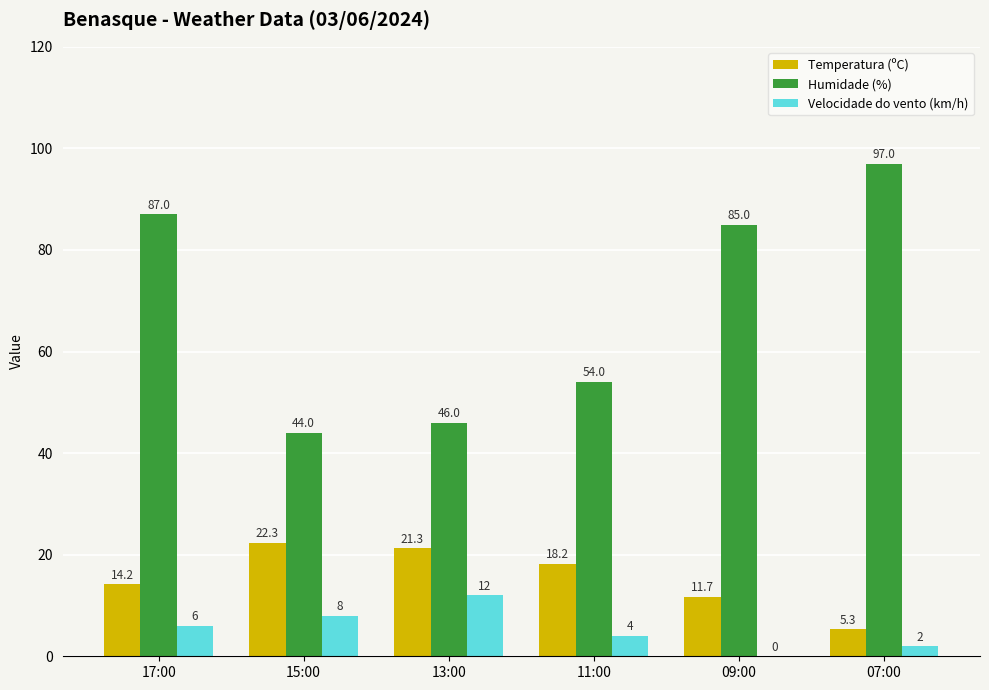

Where is Velocidade do vento (km/h) nearest to the value 6?

17:00